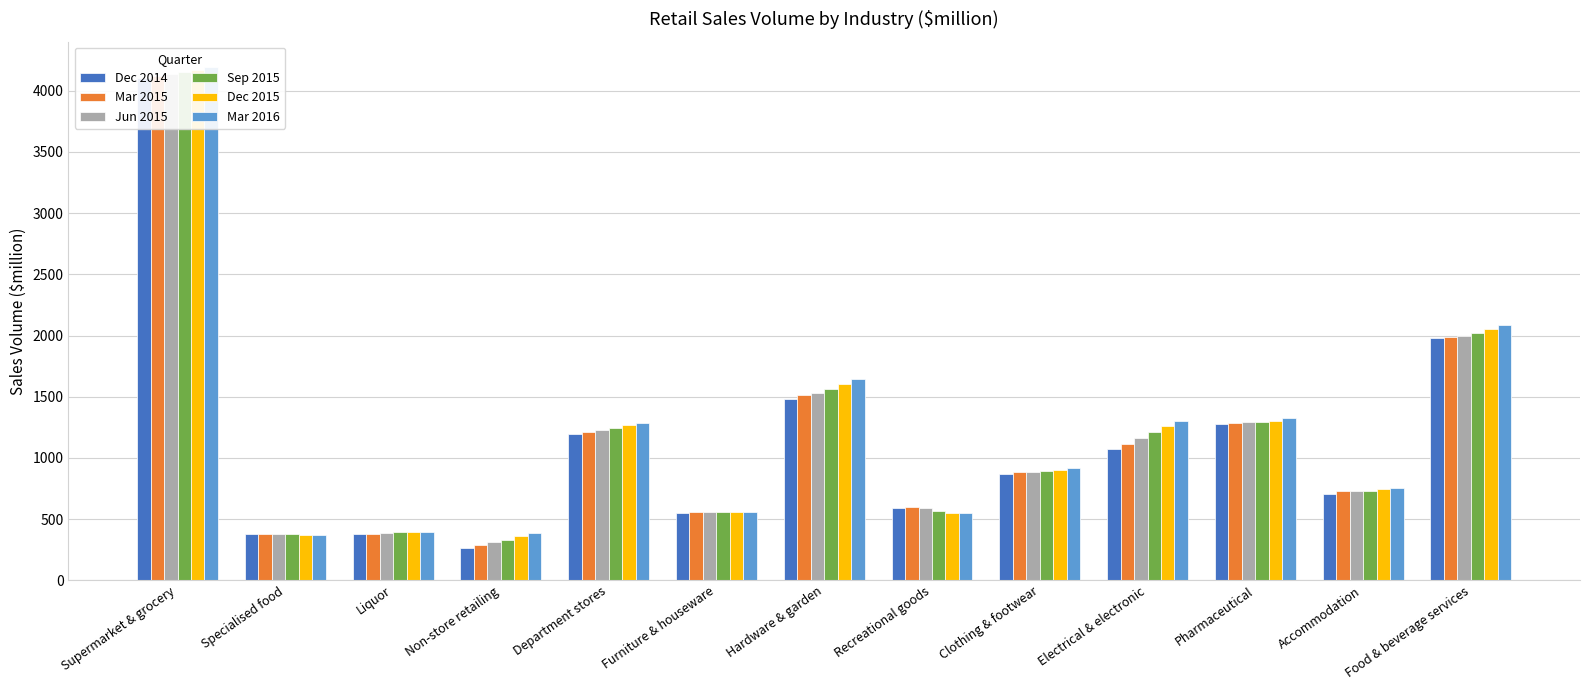

Reading left to right, what are all the values shown in this chart?

Dec 2014: Supermarket & grocery=4101	Specialised food=378	Liquor=377	Non-store retailing=265	Department stores=1196	Furniture & houseware=552	Hardware & garden=1485	Recreational goods=590	Clothing & footwear=871	Electrical & electronic=1069	Pharmaceutical=1280	Accommodation=705	Food & beverage services=1976
Mar 2015: Supermarket & grocery=4120	Specialised food=381	Liquor=379	Non-store retailing=288	Department stores=1214	Furniture & houseware=558	Hardware & garden=1512	Recreational goods=598	Clothing & footwear=881	Electrical & electronic=1115	Pharmaceutical=1285	Accommodation=728	Food & beverage services=1991
Jun 2015: Supermarket & grocery=4141	Specialised food=377	Liquor=384	Non-store retailing=310	Department stores=1228	Furniture & houseware=558	Hardware & garden=1528	Recreational goods=589	Clothing & footwear=882	Electrical & electronic=1161	Pharmaceutical=1290	Accommodation=726	Food & beverage services=1998
Sep 2015: Supermarket & grocery=4153	Specialised food=374	Liquor=391	Non-store retailing=333	Department stores=1246	Furniture & houseware=555	Hardware & garden=1559	Recreational goods=567	Clothing & footwear=889	Electrical & electronic=1211	Pharmaceutical=1295	Accommodation=726	Food & beverage services=2023
Dec 2015: Supermarket & grocery=4169	Specialised food=373	Liquor=395	Non-store retailing=358	Department stores=1266	Furniture & houseware=555	Hardware & garden=1603	Recreational goods=552	Clothing & footwear=902	Electrical & electronic=1258	Pharmaceutical=1303	Accommodation=742	Food & beverage services=2052
Mar 2016: Supermarket & grocery=4192	Specialised food=373	Liquor=398	Non-store retailing=386	Department stores=1286	Furniture & houseware=558	Hardware & garden=1647	Recreational goods=547	Clothing & footwear=921	Electrical & electronic=1298	Pharmaceutical=1330	Accommodation=750	Food & beverage services=2089